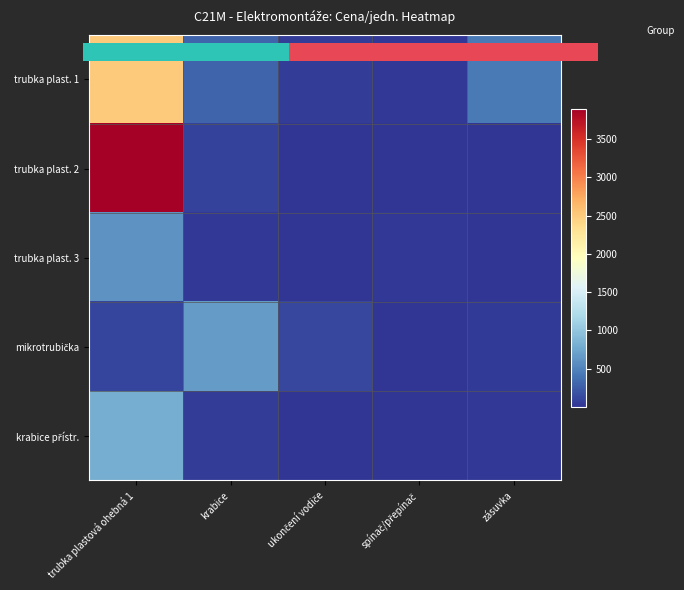

Which has a higher value, trubka plastová ohebná 1 or krabice?

trubka plastová ohebná 1